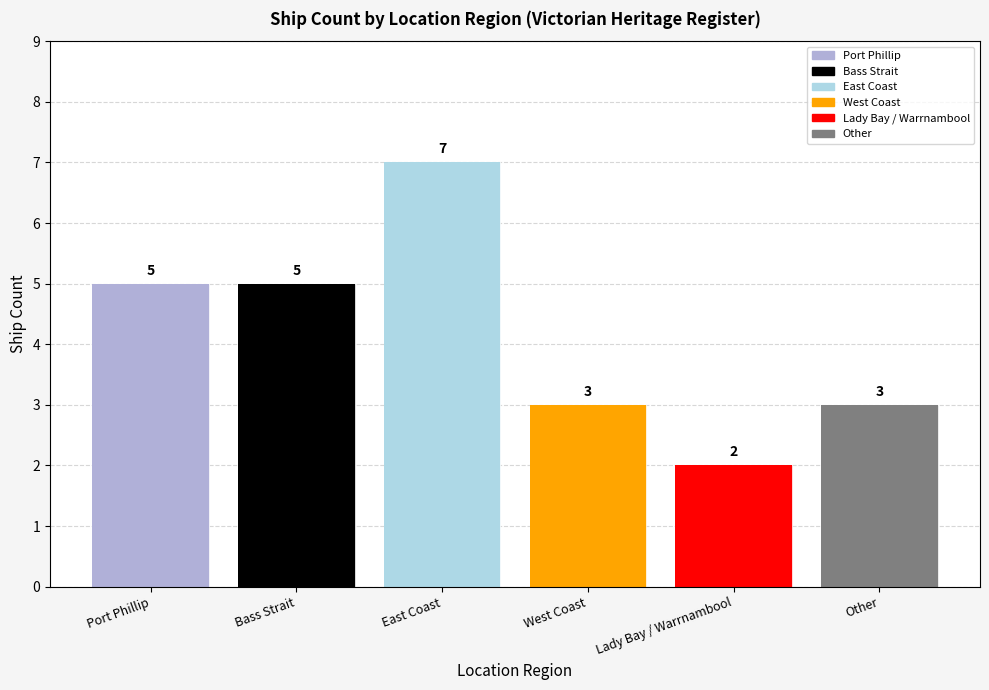

What is the difference between the values at Lady Bay / Warrnambool and Other?

1